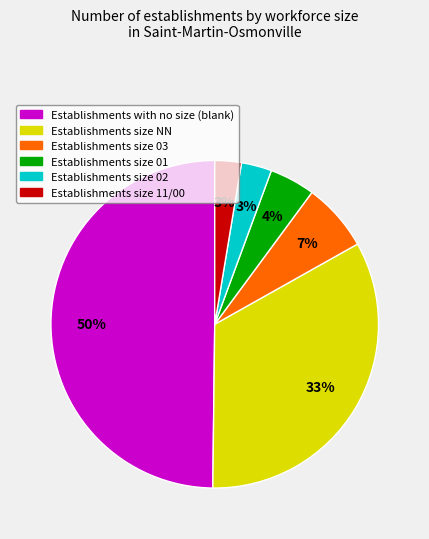

To the nearest percent, what is the average slice percentage?

17%